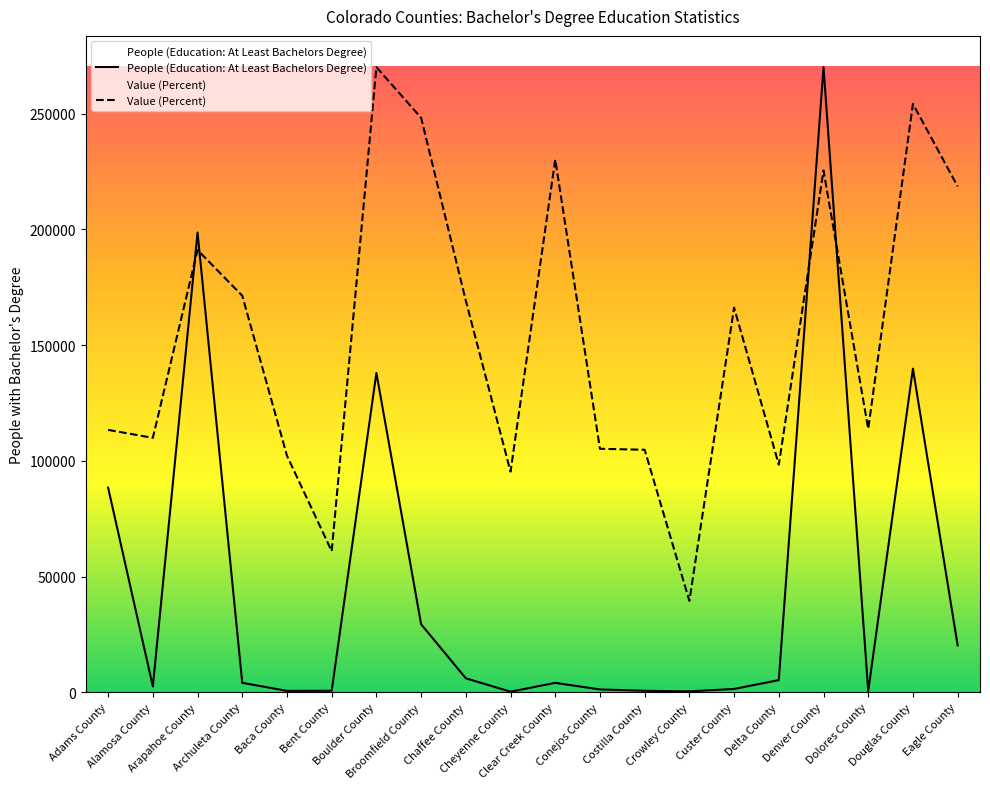

List the series in order of their peak value, highest first.

People (Education: At Least Bachelors Degree), Value (Percent)